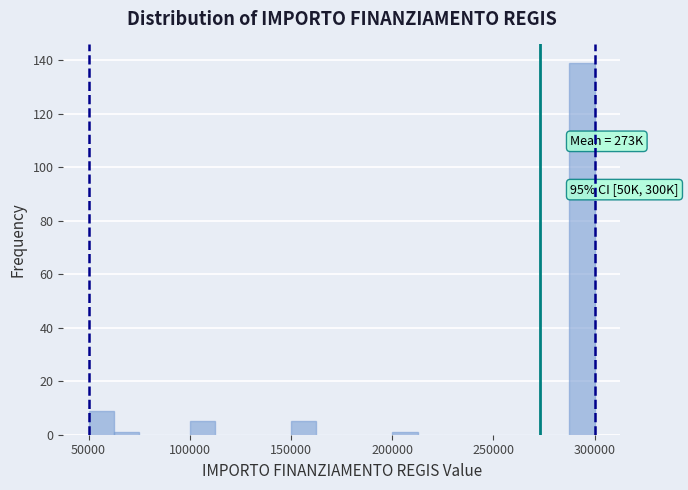

Around what value on the x-axis is the tallest bar? Give the approximate position of its centre, as read against the axis.

295000